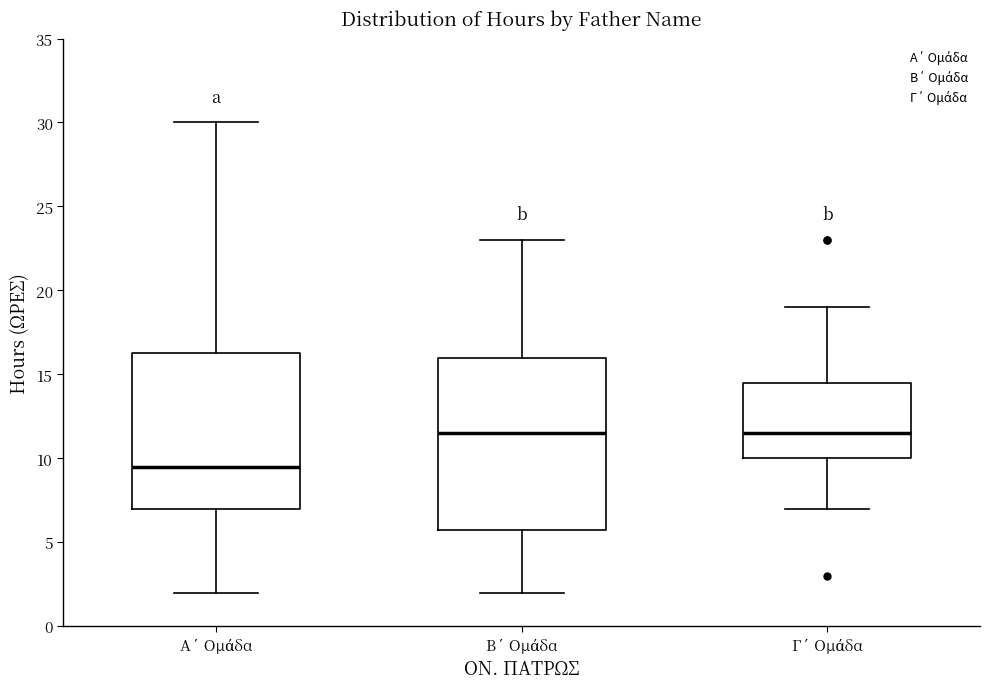

Comparing the boxes themselves (not the whiskers), which one is the tallest?

Β΄ Ομάδα